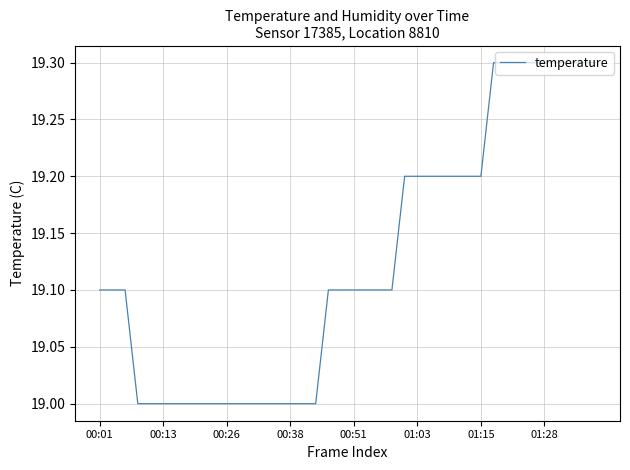

What is the maximum value shown in the chart?

19.3